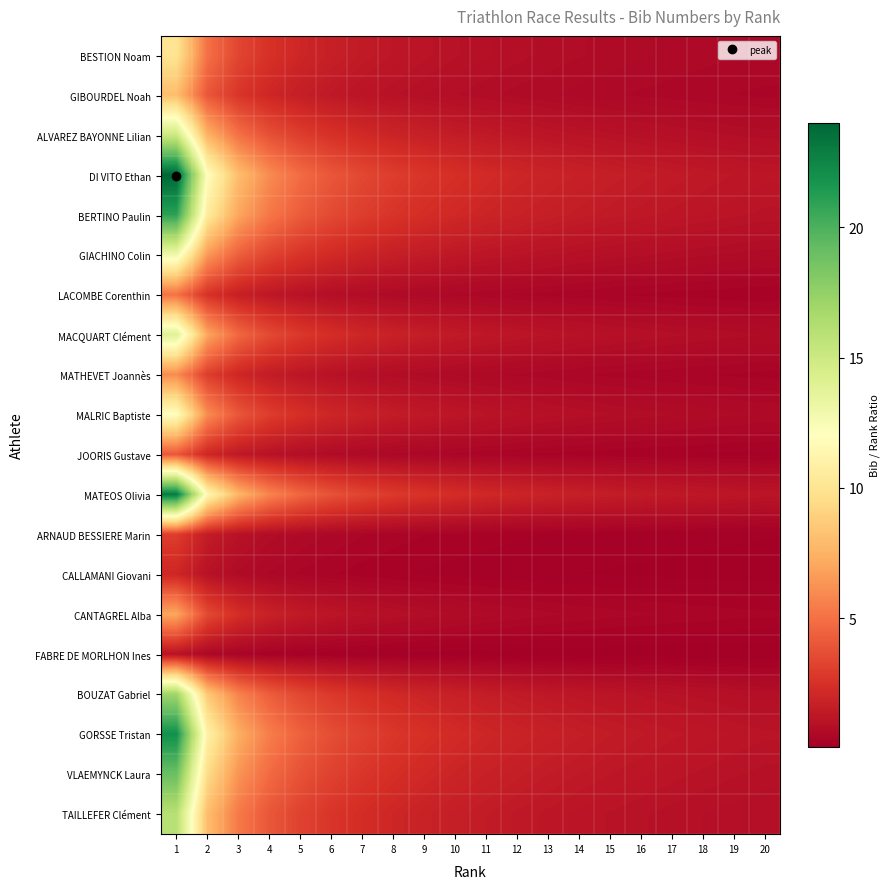

At which category does the chart reach its minimum across all series?

20